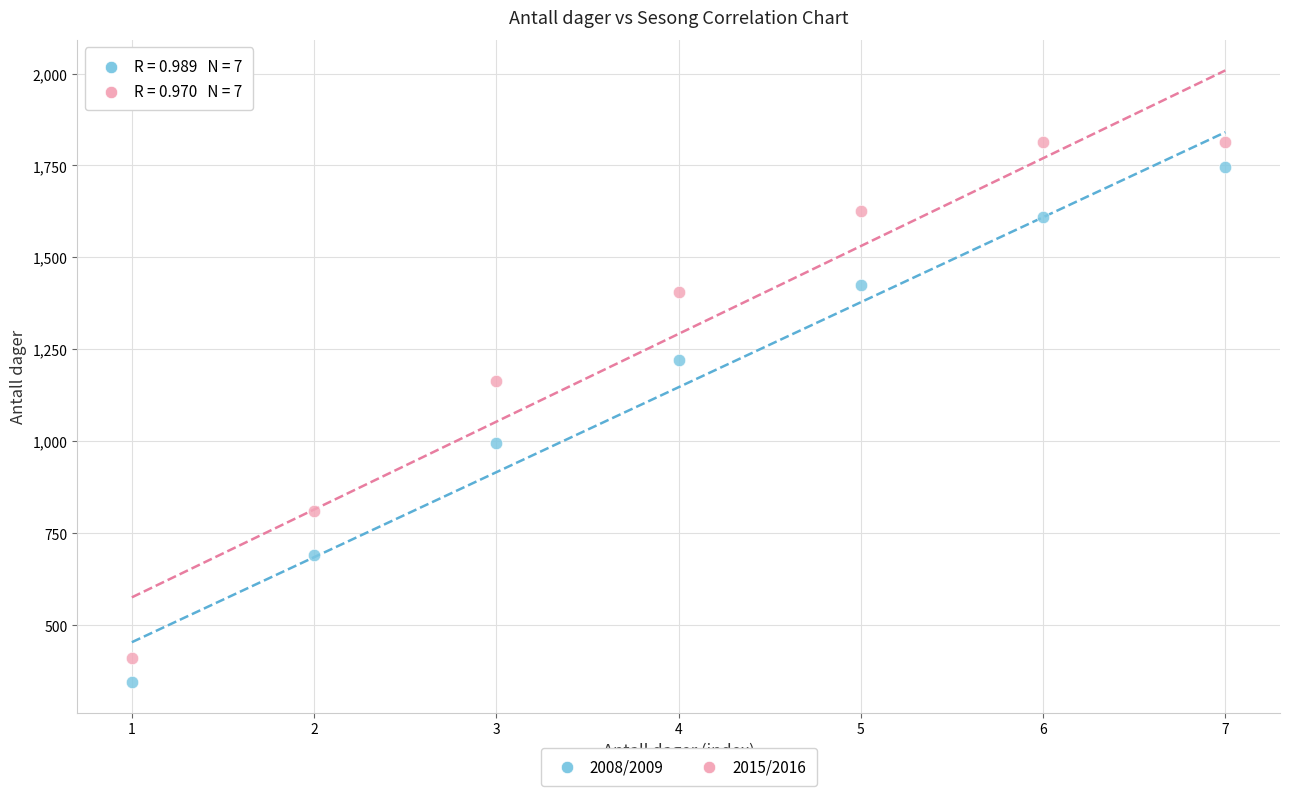

Which series has the largest Y range (max minus min)?

2015/2016